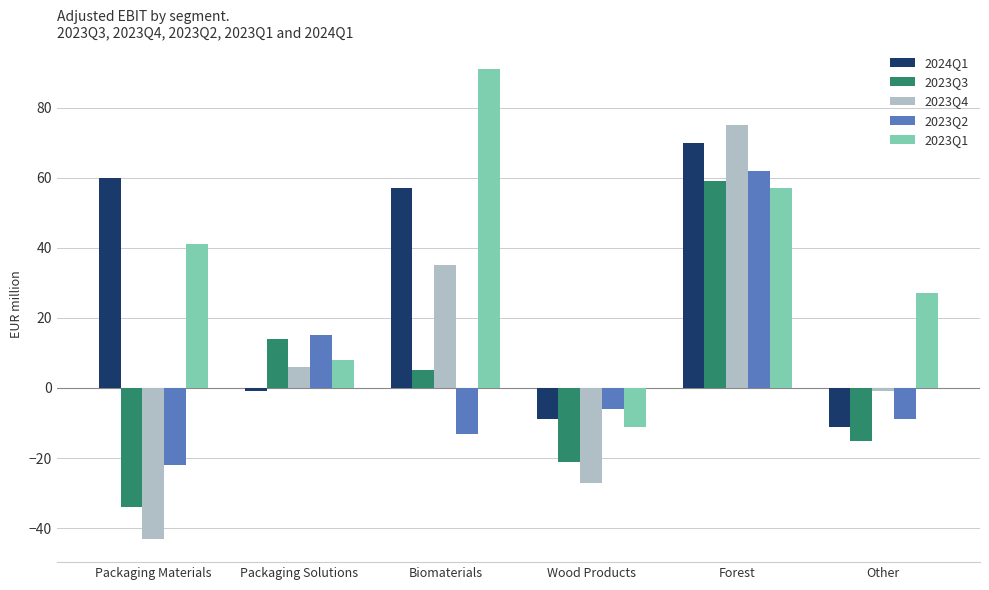

Is the value of 2023Q4 at Packaging Materials greater than the value of 2023Q1 at Wood Products?

No